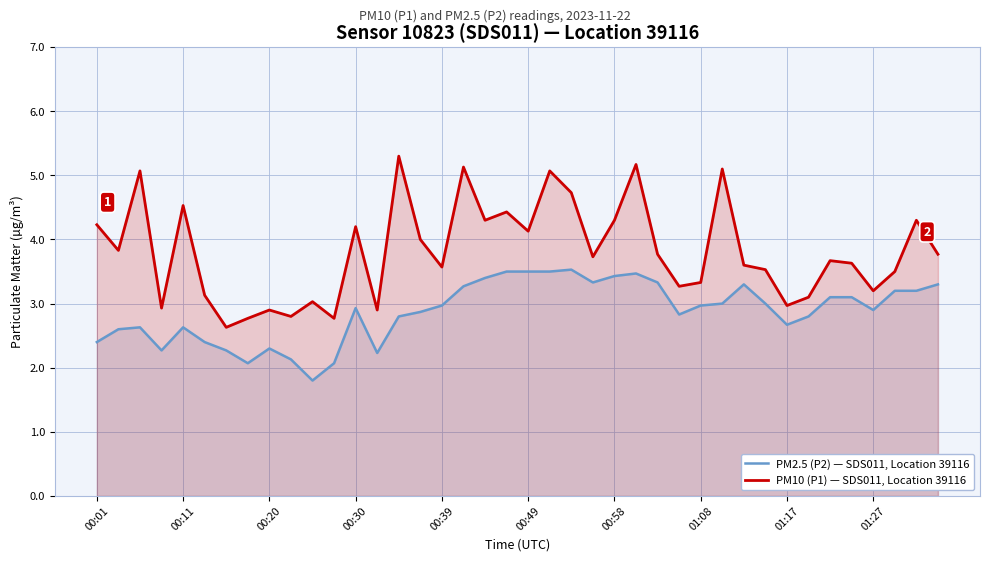

What is the difference between the maximum and minimum values in the PM10 (P1) — SDS011, Location 39116 series?

2.7